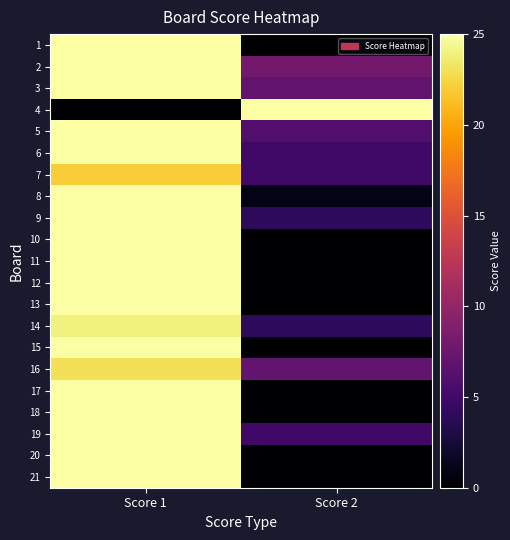

Reading left to right, list all the values displayed in this chart.

1: Score 1=25	Score 2=0
2: Score 1=25	Score 2=8
3: Score 1=25	Score 2=7
4: Score 1=0	Score 2=25
5: Score 1=25	Score 2=6
6: Score 1=25	Score 2=5
7: Score 1=22	Score 2=5
8: Score 1=25	Score 2=1
9: Score 1=25	Score 2=4
10: Score 1=25	Score 2=0
11: Score 1=25	Score 2=0
12: Score 1=25	Score 2=0
13: Score 1=25	Score 2=0
14: Score 1=24	Score 2=4
15: Score 1=25	Score 2=0
16: Score 1=23	Score 2=7
17: Score 1=25	Score 2=0
18: Score 1=25	Score 2=0
19: Score 1=25	Score 2=5
20: Score 1=25	Score 2=0
21: Score 1=25	Score 2=0